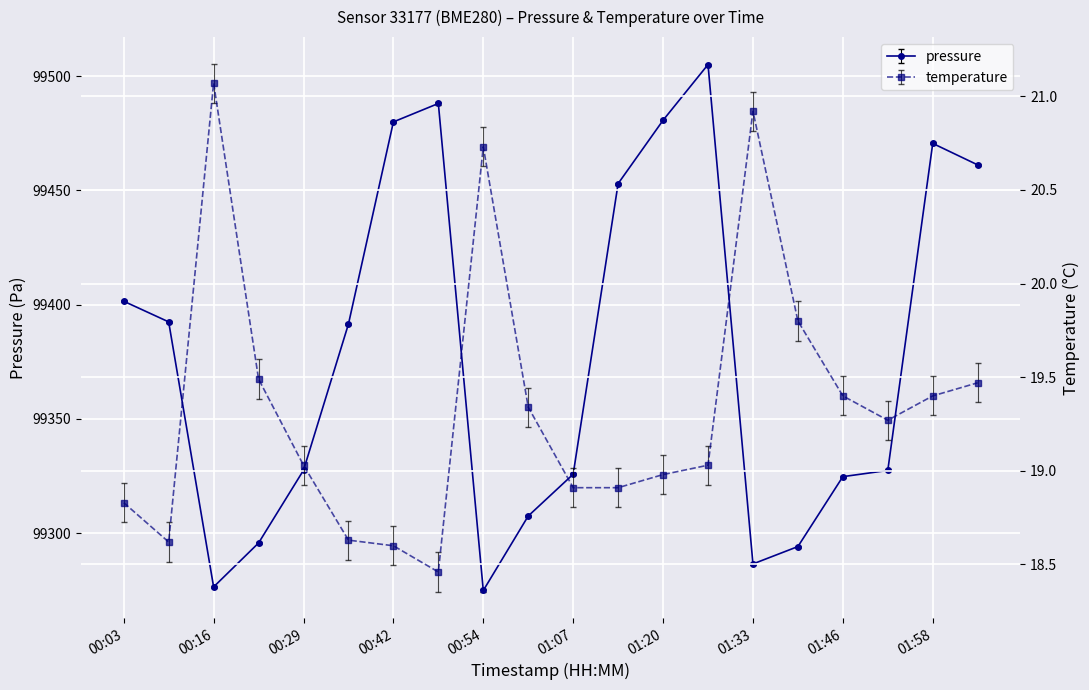

Reading left to right, list all the values displayed in this chart.

pressure: 99401.5	99392.4	99276.5	99295.7	99327.5	99391.5	99479.9	99488.0	99274.9	99307.5	99325.8	99452.9	99480.7	99505.0	99286.5	99294.1	99324.7	99327.4	99470.5	99461.1
temperature: 18.8	18.6	21.1	19.5	19.0	18.6	18.6	18.5	20.7	19.3	18.9	18.9	19.0	19.0	20.9	19.8	19.4	19.3	19.4	19.5